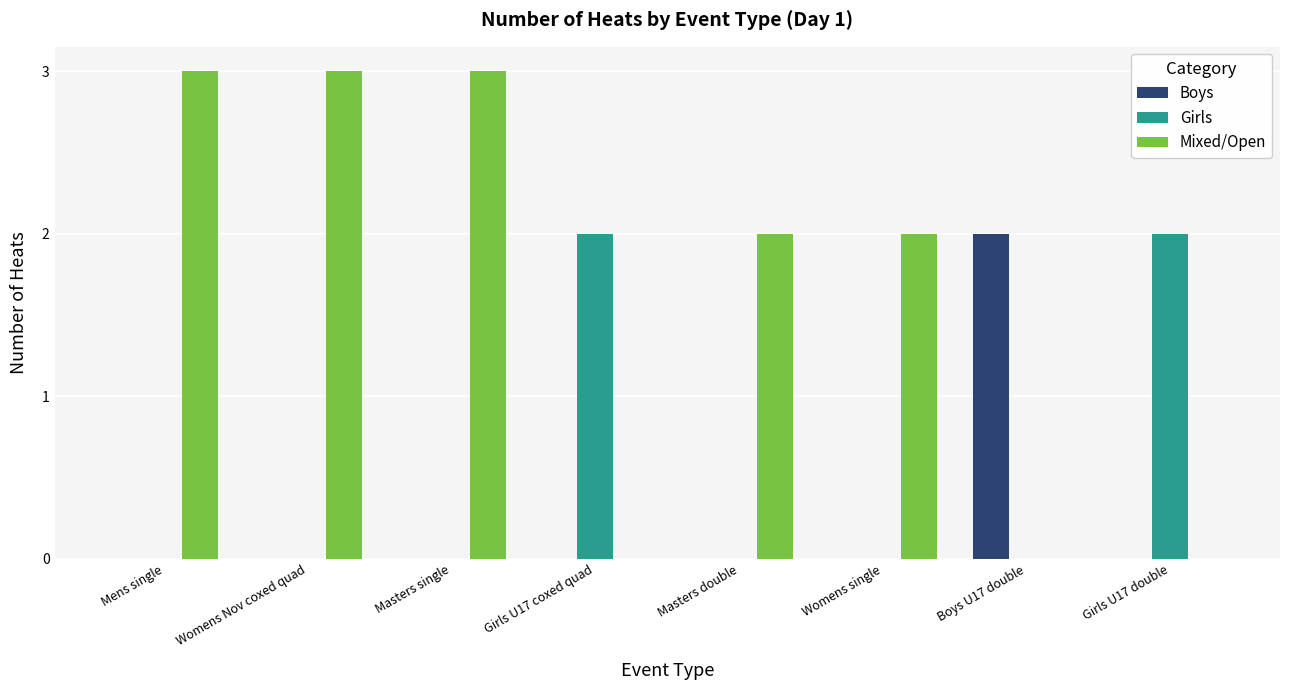

What are all the series names shown in the legend?

Boys, Girls, Mixed/Open